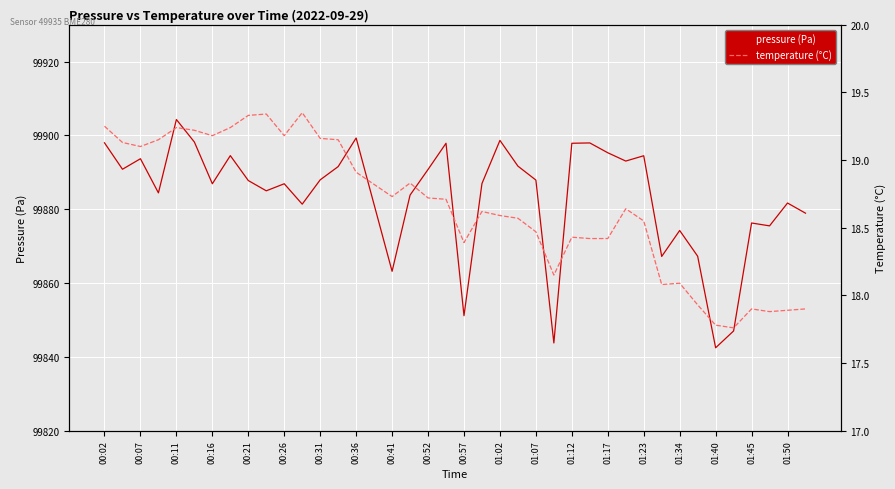

True or false: pressure (Pa) has a value of 41394.7 at 01:40.

False